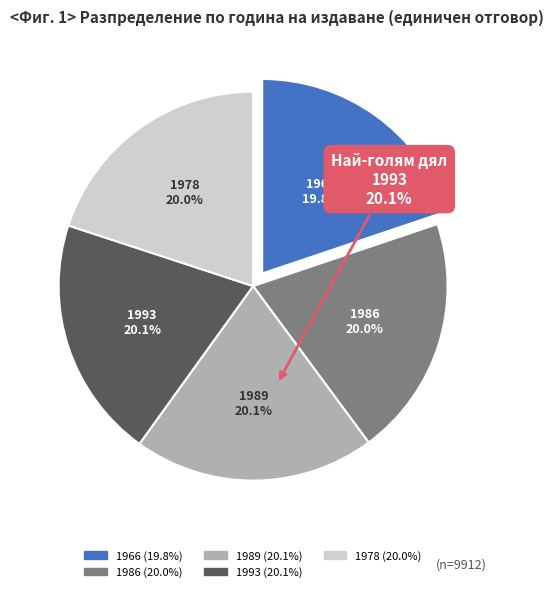

Is there any slice that represents more than half of the pie?

No